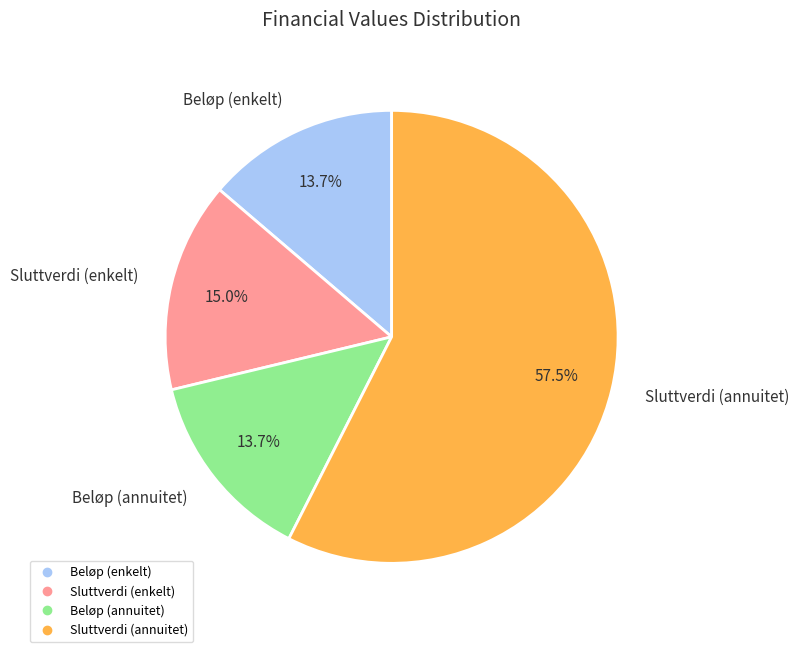

Combined, do Sluttverdi (annuitet) and Beløp (annuitet) account for over 50%?

Yes